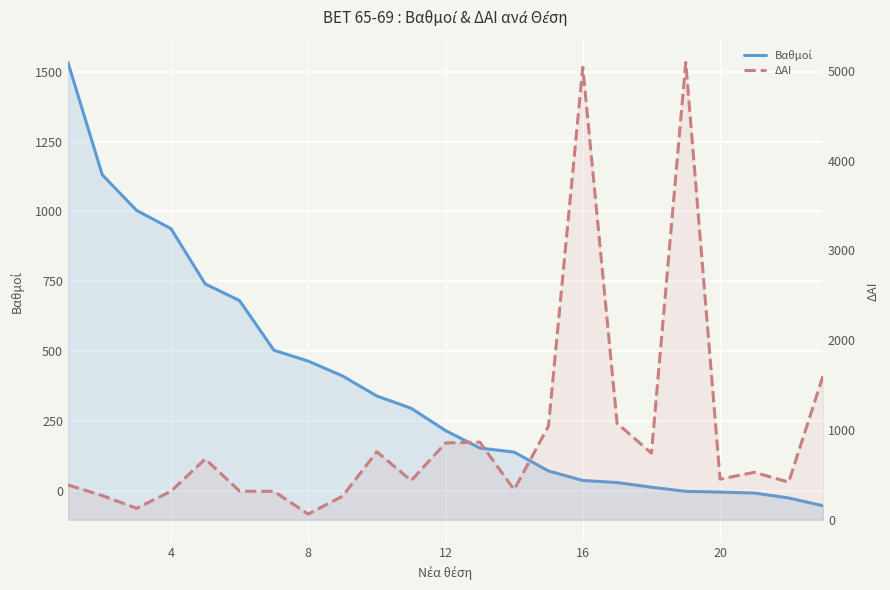

How many values in the Βαθμοί series are below 215?

11